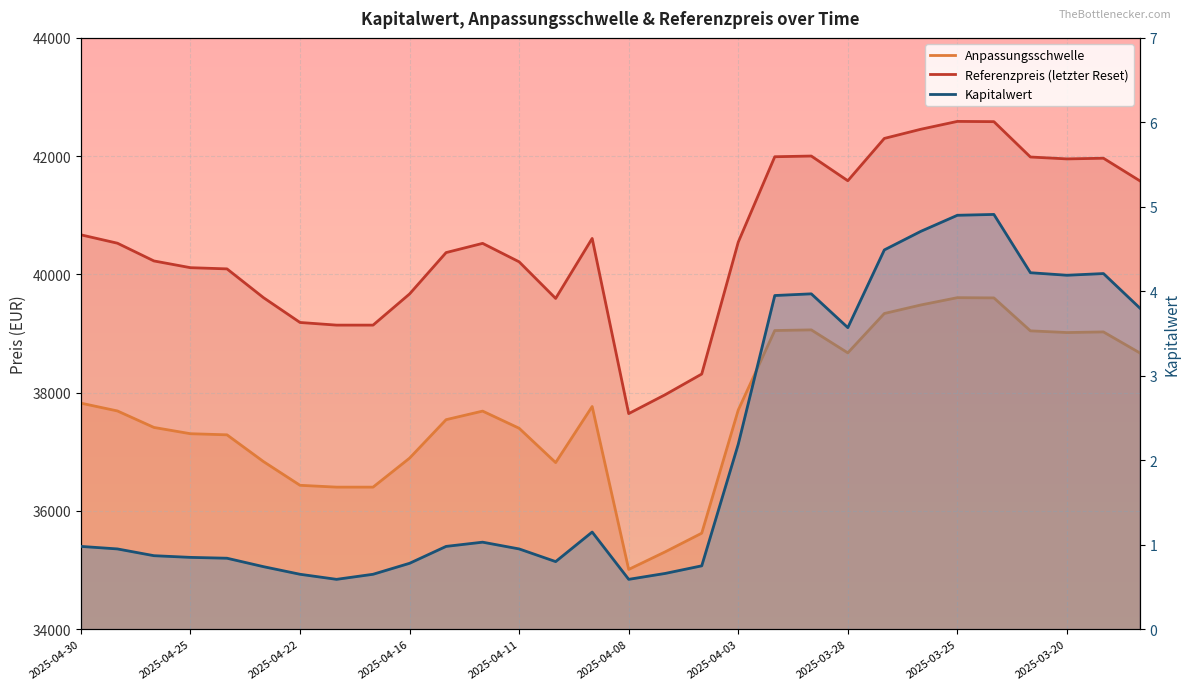

True or false: Kapitalwert has more than 1 points higher than both neighbors.

True